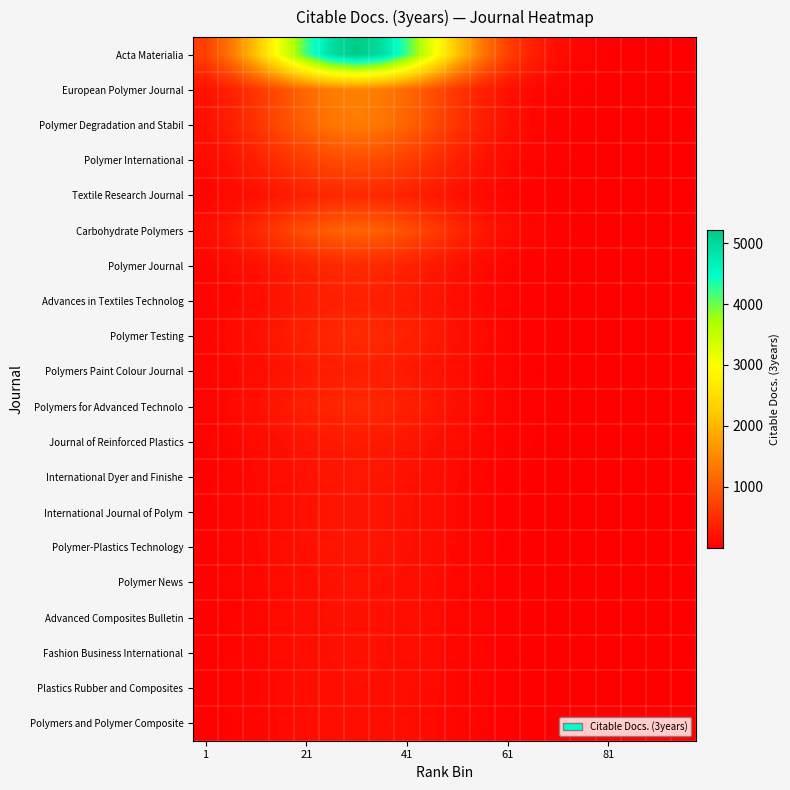

Reading left to right, extract all data points from this chart.

Acta Materialia: 705.8	1300.4	2144.0	3163.1	4175.8	4933.2	5215.0	4933.2	4175.8	3163.1	2144.0	1300.4	705.8	342.8	149.0	57.9	20.2	6.3	1.7	0.4
European Polymer Journal: 193.7	356.8	588.3	867.9	1145.9	1353.7	1431.0	1353.7	1145.9	867.9	588.3	356.8	193.7	94.1	40.9	15.9	5.5	1.7	0.5	0.1
Polymer Degradation and Stabil: 183.5	338.1	557.5	822.5	1085.8	1282.7	1356.0	1282.7	1085.8	822.5	557.5	338.1	183.5	89.1	38.7	15.1	5.2	1.6	0.5	0.1
Polymer International: 116.0	213.7	352.3	519.8	686.2	810.7	857.0	810.7	686.2	519.8	352.3	213.7	116.0	56.3	24.5	9.5	3.3	1.0	0.3	0.1
Textile Research Journal: 61.4	113.2	186.6	275.4	363.5	429.5	454.0	429.5	363.5	275.4	186.6	113.2	61.4	29.8	13.0	5.0	1.8	0.5	0.2	0.0
Carbohydrate Polymers: 149.1	274.8	453.0	668.4	882.4	1042.4	1102.0	1042.4	882.4	668.4	453.0	274.8	149.1	72.4	31.5	12.2	4.3	1.3	0.4	0.1
Polymer Journal: 61.7	113.7	187.5	276.6	365.1	431.4	456.0	431.4	365.1	276.6	187.5	113.7	61.7	30.0	13.0	5.1	1.8	0.5	0.2	0.0
Advances in Textiles Technolog: 49.3	90.8	149.6	220.8	291.5	344.3	364.0	344.3	291.5	220.8	149.6	90.8	49.3	23.9	10.4	4.0	1.4	0.4	0.1	0.0
Polymer Testing: 63.6	117.2	193.2	285.1	376.3	444.6	470.0	444.6	376.3	285.1	193.2	117.2	63.6	30.9	13.4	5.2	1.8	0.6	0.2	0.0
Polymers Paint Colour Journal: 45.9	84.5	139.4	205.6	271.4	320.7	339.0	320.7	271.4	205.6	139.4	84.5	45.9	22.3	9.7	3.8	1.3	0.4	0.1	0.0
Polymers for Advanced Technolo: 60.0	110.5	182.1	268.7	354.7	419.1	443.0	419.1	354.7	268.7	182.1	110.5	60.0	29.1	12.7	4.9	1.7	0.5	0.1	0.0
Journal of Reinforced Plastics: 39.9	73.6	121.3	178.9	236.2	279.1	295.0	279.1	236.2	178.9	121.3	73.6	39.9	19.4	8.4	3.3	1.1	0.4	0.1	0.0
International Dyer and Finishe: 33.8	62.3	102.8	151.6	200.2	236.5	250.0	236.5	200.2	151.6	102.8	62.3	33.8	16.4	7.1	2.8	1.0	0.3	0.1	0.0
International Journal of Polym: 32.8	60.3	99.5	146.8	193.8	228.9	242.0	228.9	193.8	146.8	99.5	60.3	32.8	15.9	6.9	2.7	0.9	0.3	0.1	0.0
Polymer-Plastics Technology: 32.5	59.8	98.7	145.6	192.2	227.0	240.0	227.0	192.2	145.6	98.7	59.8	32.5	15.8	6.9	2.7	0.9	0.3	0.1	0.0
Polymer News: 28.4	52.4	86.3	127.4	168.2	198.7	210.0	198.7	168.2	127.4	86.3	52.4	28.4	13.8	6.0	2.3	0.8	0.3	0.1	0.0
Advanced Composites Bulletin: 27.1	49.9	82.2	121.3	160.1	189.2	200.0	189.2	160.1	121.3	82.2	49.9	27.1	13.1	5.7	2.2	0.8	0.2	0.1	0.0
Fashion Business International: 26.8	49.4	81.4	120.1	158.5	187.3	198.0	187.3	158.5	120.1	81.4	49.4	26.8	13.0	5.7	2.2	0.8	0.2	0.1	0.0
Plastics Rubber and Composites: 24.9	45.9	75.6	111.6	147.3	174.1	184.0	174.1	147.3	111.6	75.6	45.9	24.9	12.1	5.3	2.0	0.7	0.2	0.1	0.0
Polymers and Polymer Composite: 23.7	43.6	71.9	106.1	140.1	165.5	175.0	165.5	140.1	106.1	71.9	43.6	23.7	11.5	5.0	1.9	0.7	0.2	0.1	0.0